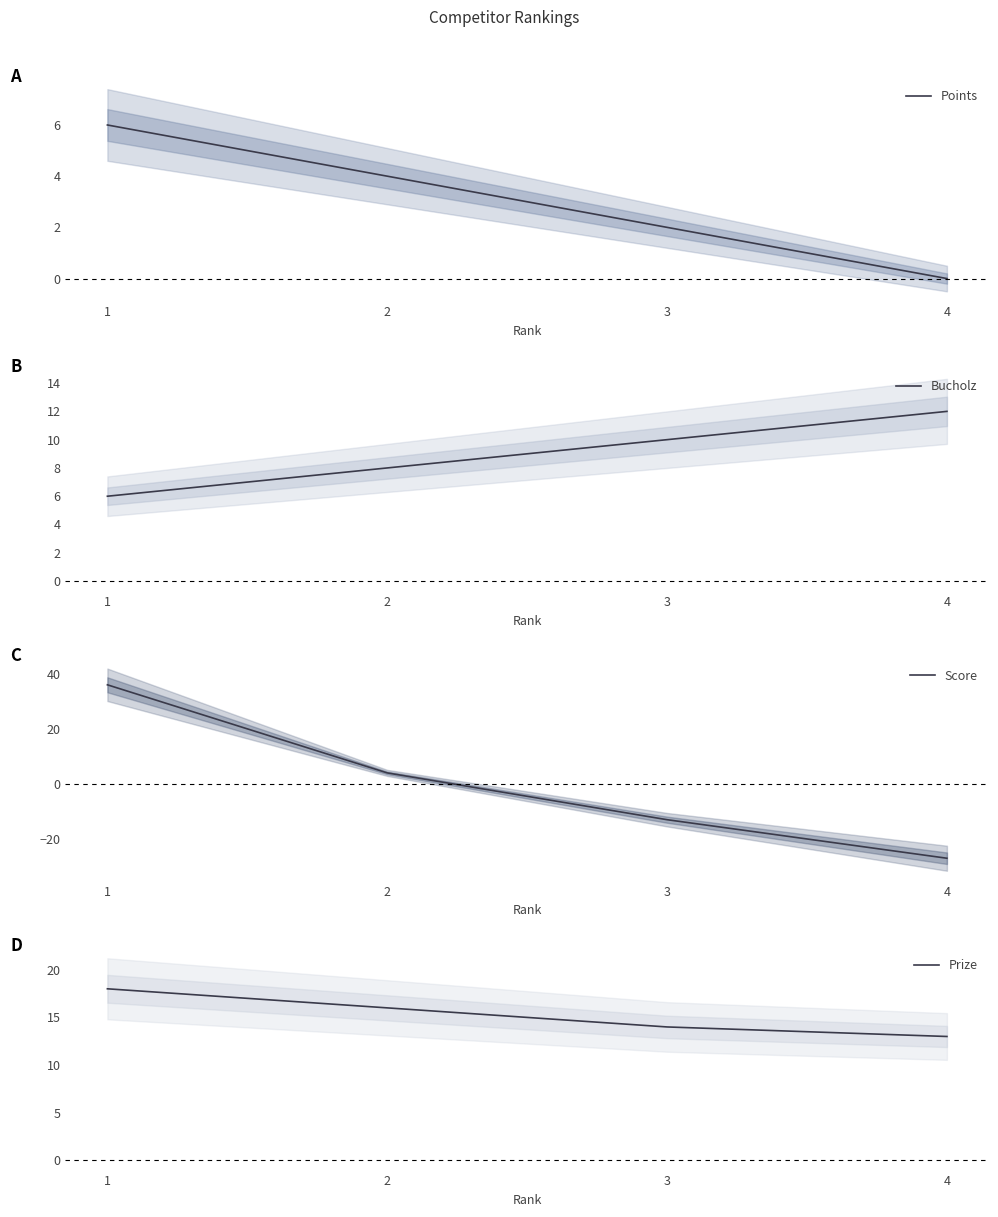

What is the smallest value displayed?

-27